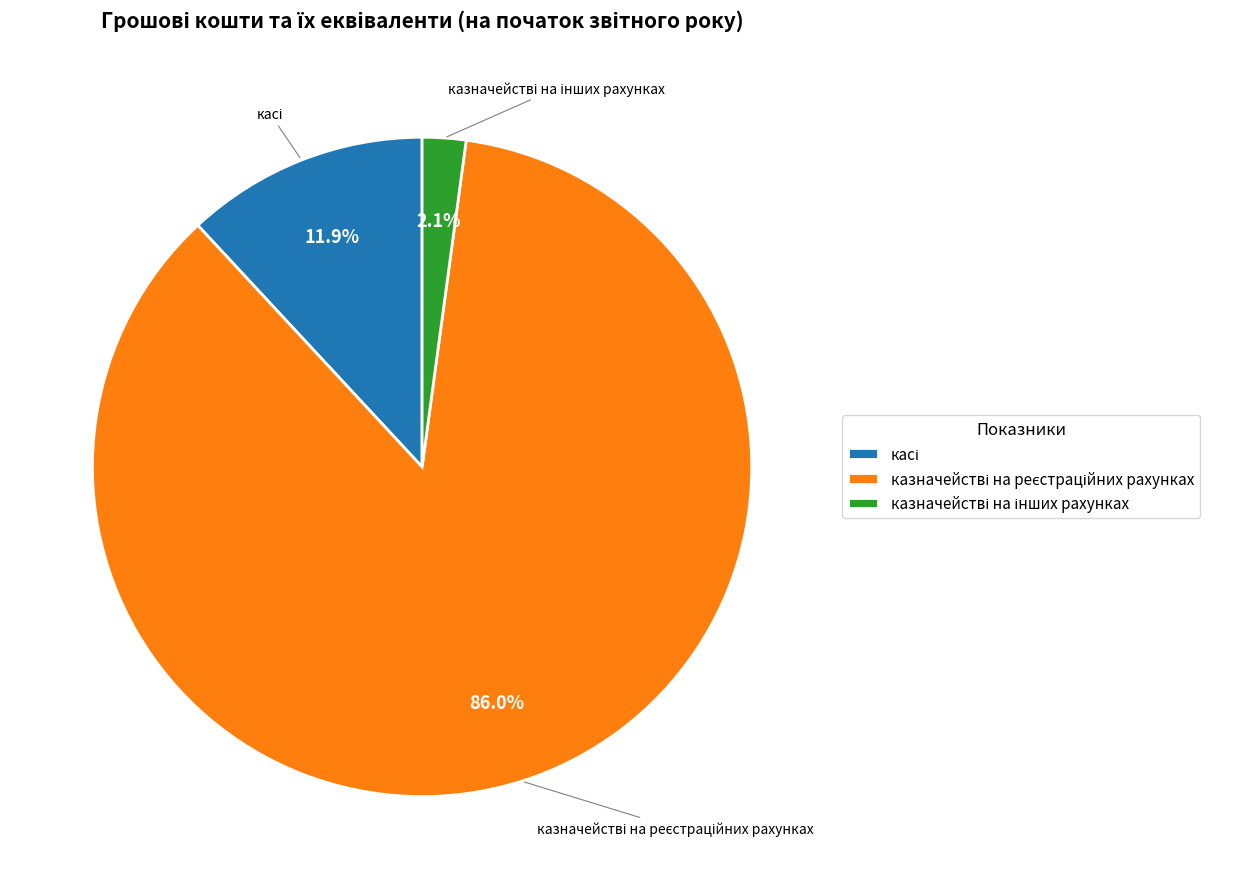

Is there a majority slice in this chart?

Yes